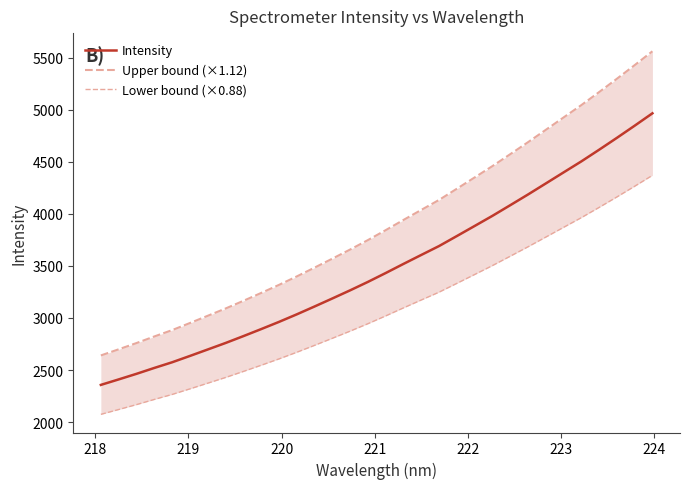

What is the difference between the second highest and second lowest values in the Intensity series?

2436.5